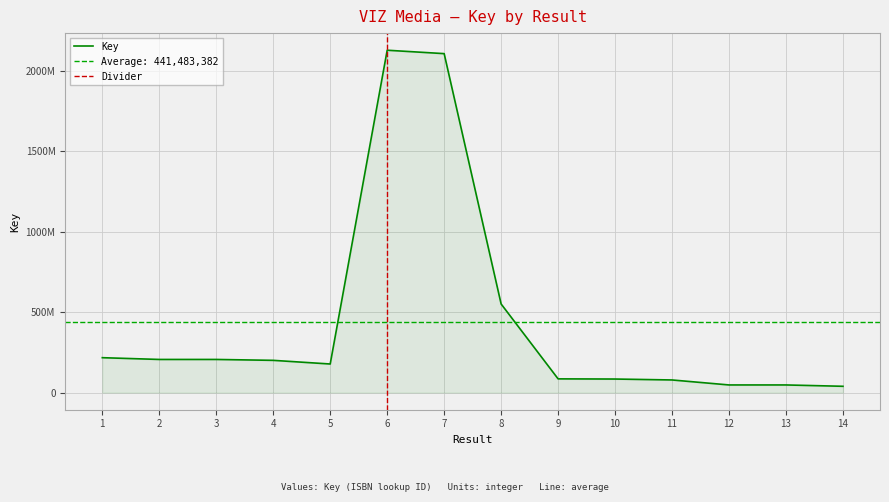

What is the difference between the second highest and minimum values?

2069286527